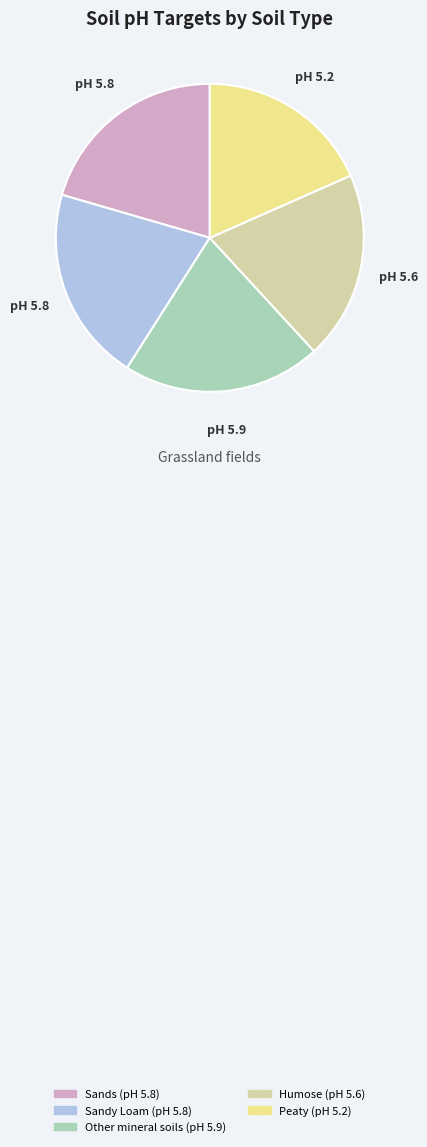

Is there any slice that represents more than half of the pie?

No